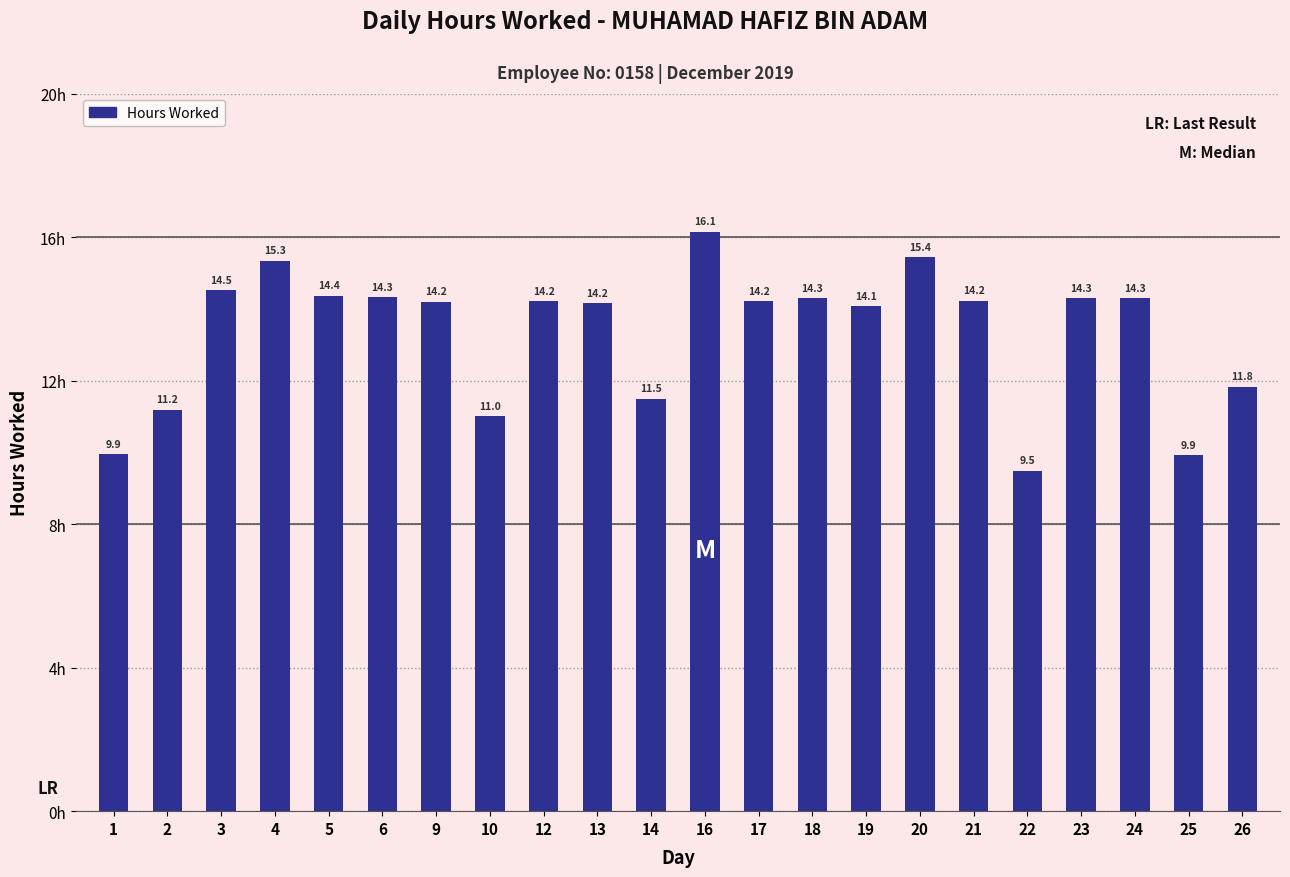

What is the value of the 17th bar from the left?

14.2